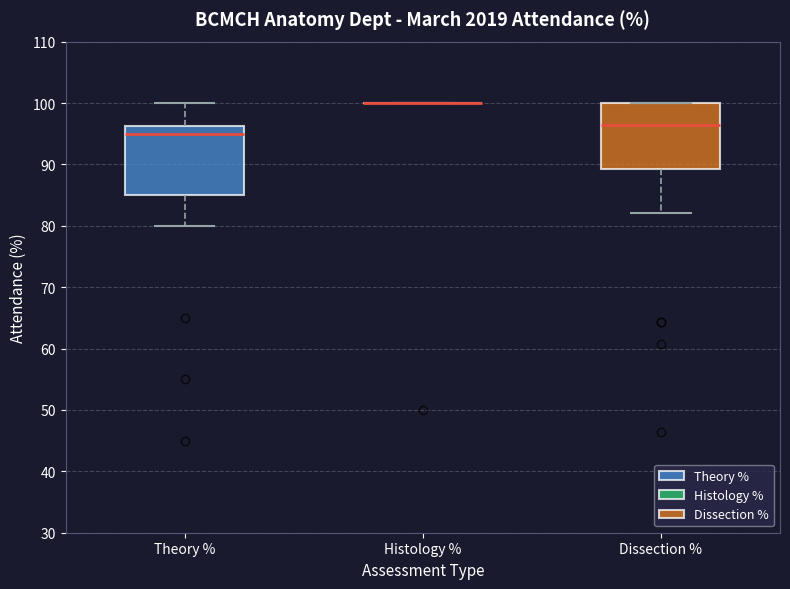

Where is the upper edge of the box for Dissection % on the y-axis? The values are not printed on the chart, so give them approximately, as read against the axis.

100